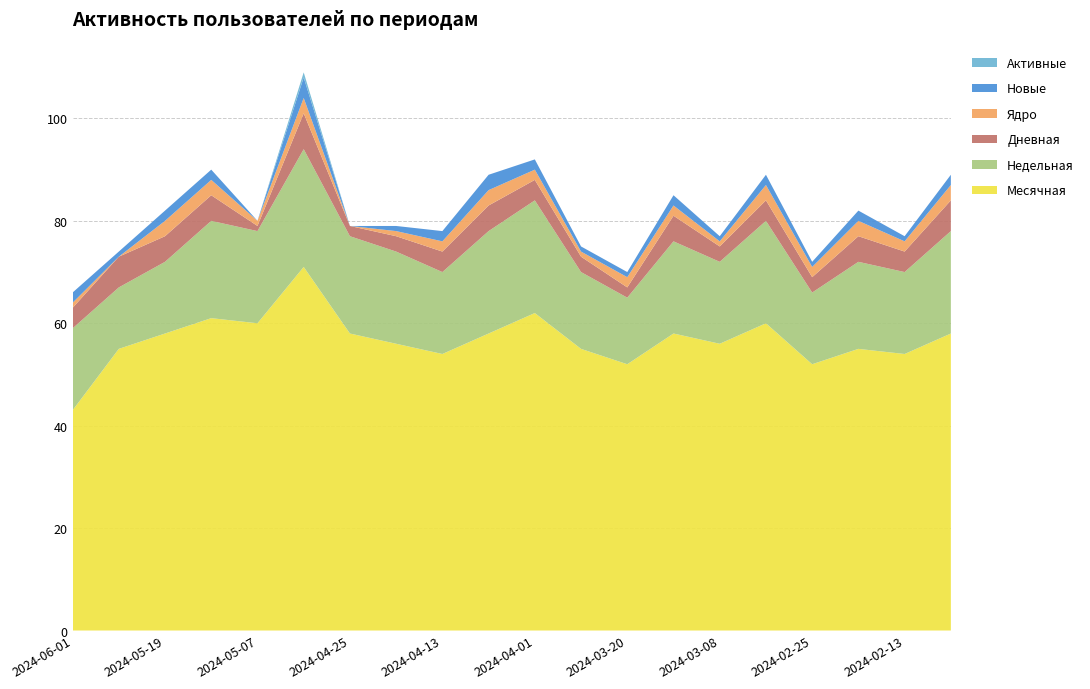

Reading left to right, what are all the values shown in this chart?

Дневная: 4	6	5	5	1	7	2	3	4	5	4	3	2	5	3	4	3	5	4	6
Недельная: 16	12	14	19	18	23	19	18	16	20	22	15	13	18	16	20	14	17	16	20
Месячная: 43	55	58	61	60	71	58	56	54	58	62	55	52	58	56	60	52	55	54	58
Новые: 2	1	2	2	0	4	0	1	2	3	2	1	1	2	1	2	1	2	1	2
Ядро: 1	0	3	3	1	3	0	1	2	3	2	1	2	2	1	3	2	3	2	3
Активные: 0	0	0	0	0	1	0	0	0	0	0	0	0	0	0	0	0	0	0	0